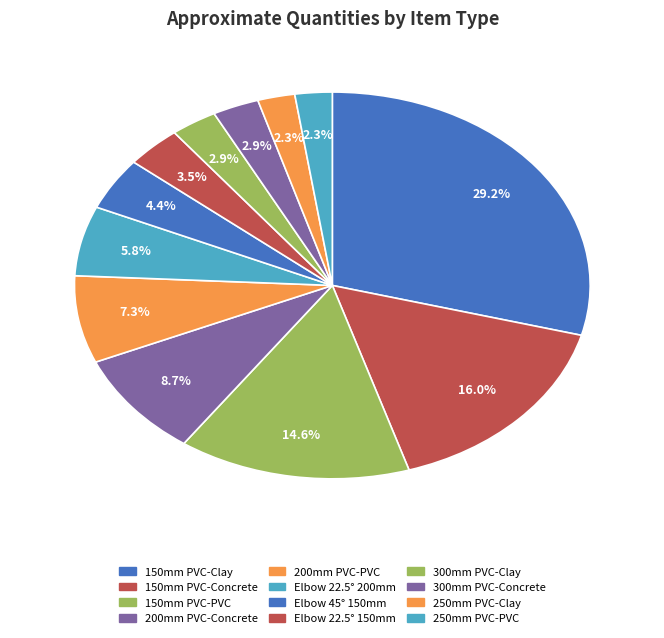

Count the number of slices in the pie.

12